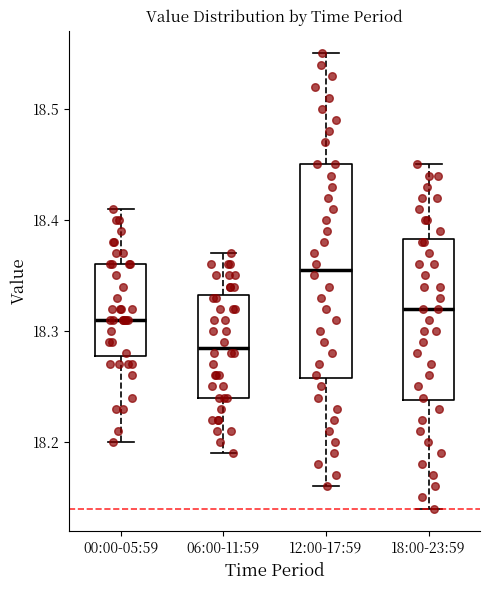

Reading left to right, read every box against the y-axis: the position of its median line, the range the box covers, and the ends of its whiskers. The values are not printed on the chart, so give them approximately, as read against the axis.

00:00-05:59: median 18.31, box 18.28 to 18.36, whiskers 18.20 to 18.41
06:00-11:59: median 18.29, box 18.24 to 18.33, whiskers 18.19 to 18.37
12:00-17:59: median 18.36, box 18.26 to 18.45, whiskers 18.16 to 18.55
18:00-23:59: median 18.32, box 18.24 to 18.38, whiskers 18.14 to 18.45